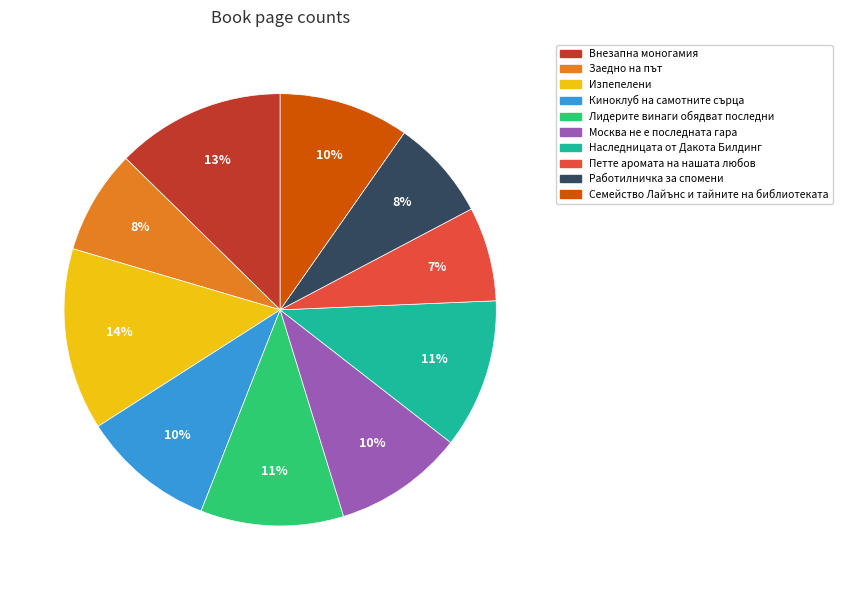

How many segments does this pie chart have?

10